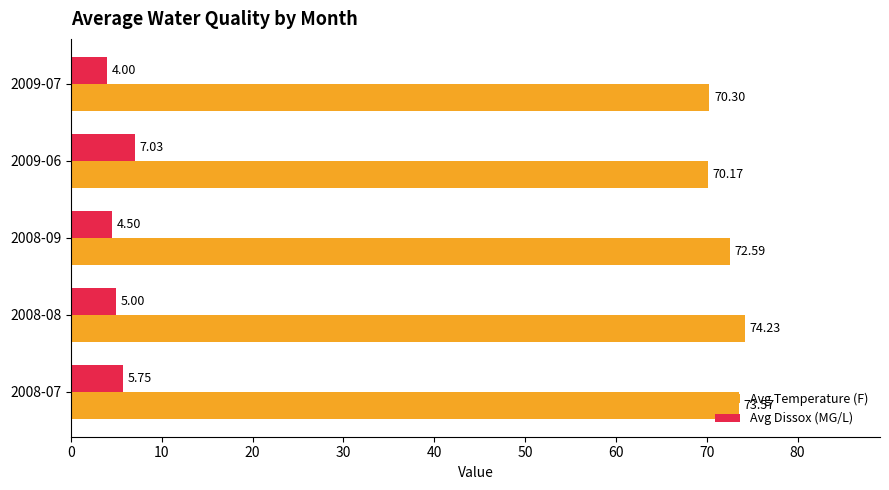

At which category is the sum across all series the highest?

2008-07